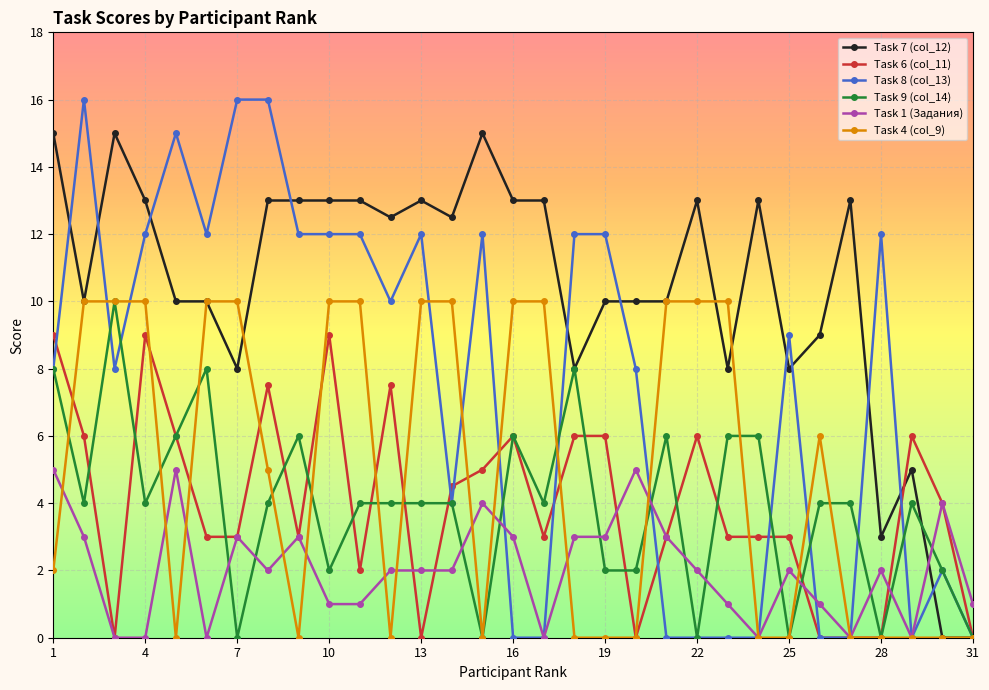

What is the value of the Task 4 (col_9) point at the 4th from the left?

10.0